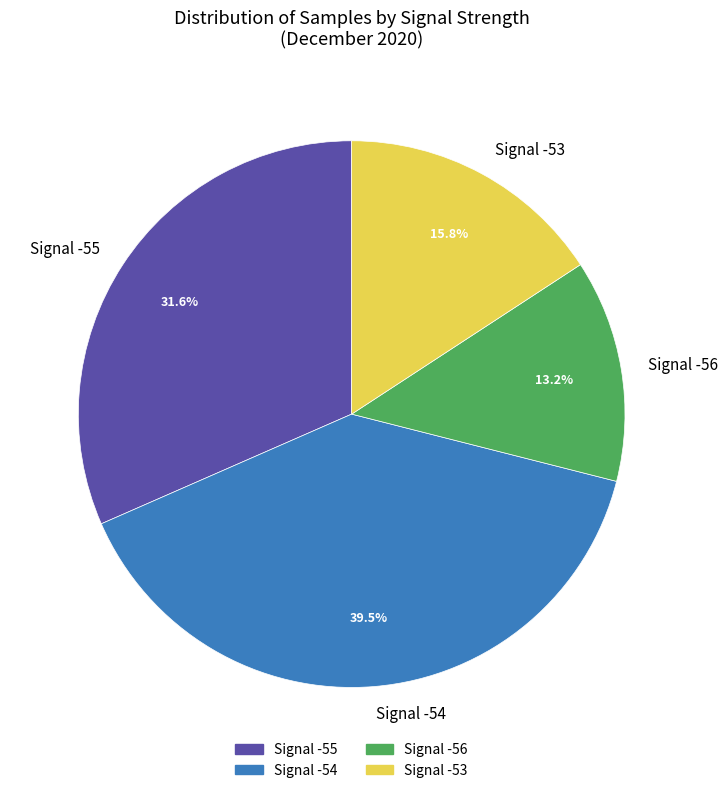

Which has a higher value, Signal -55 or Signal -56?

Signal -55